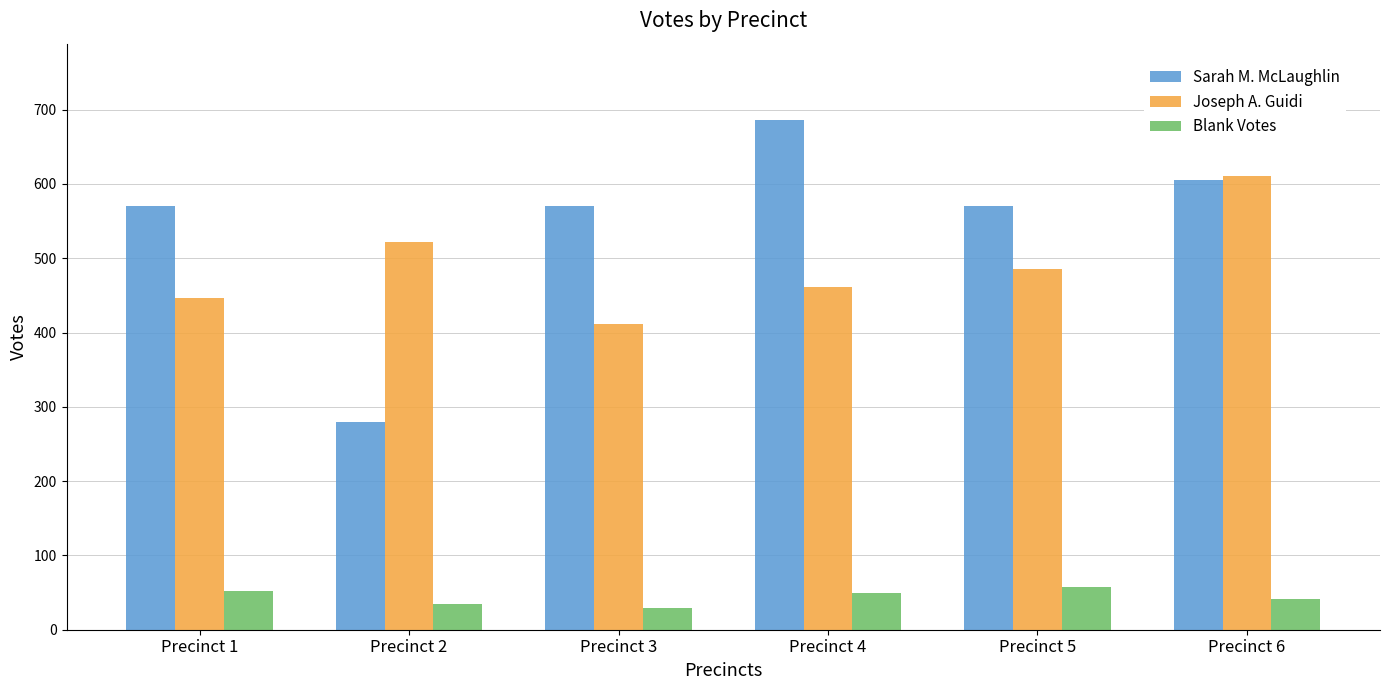

What is the sum of the Joseph A. Guidi values at Precinct 5 and Precinct 4?

946